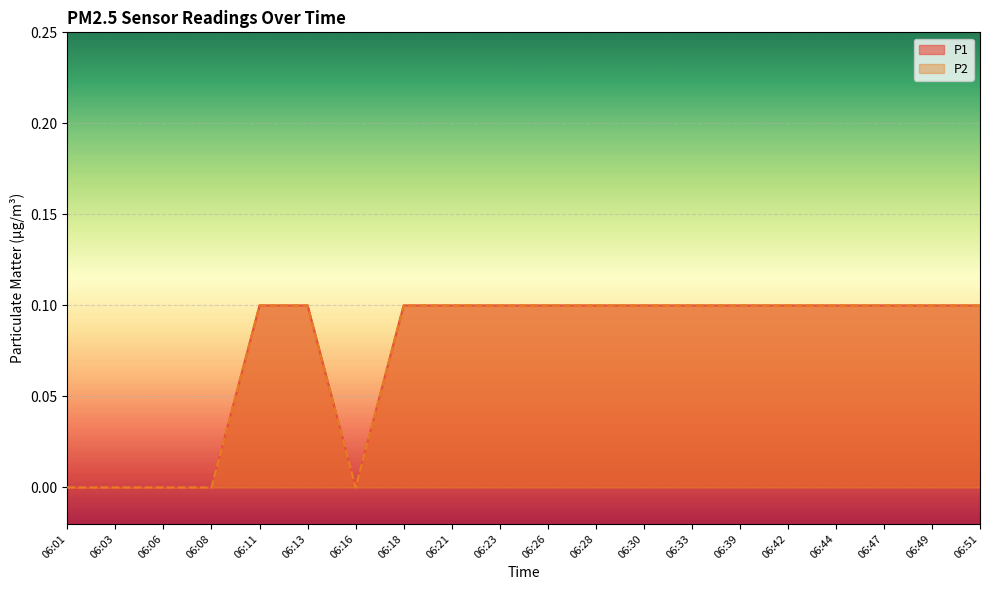

True or false: P1 has a value of 0.0 at 06:03.

True